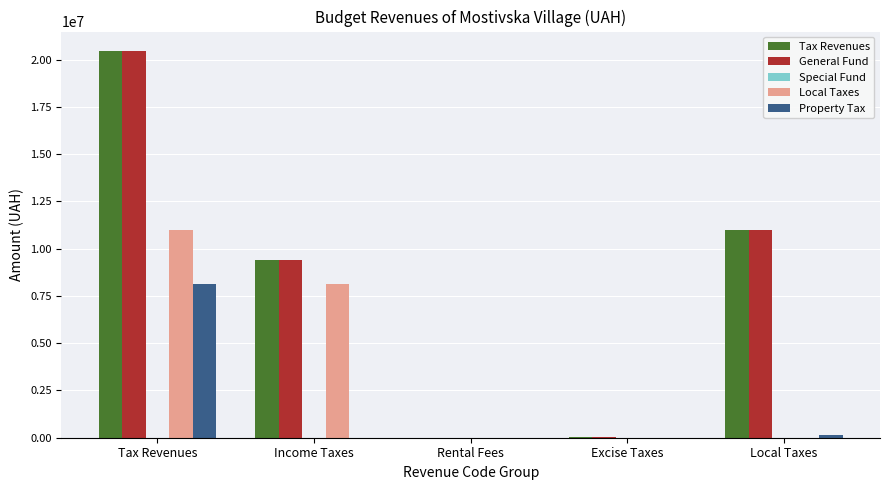

Is it true that General Fund equals 20466091 at Tax Revenues?

True